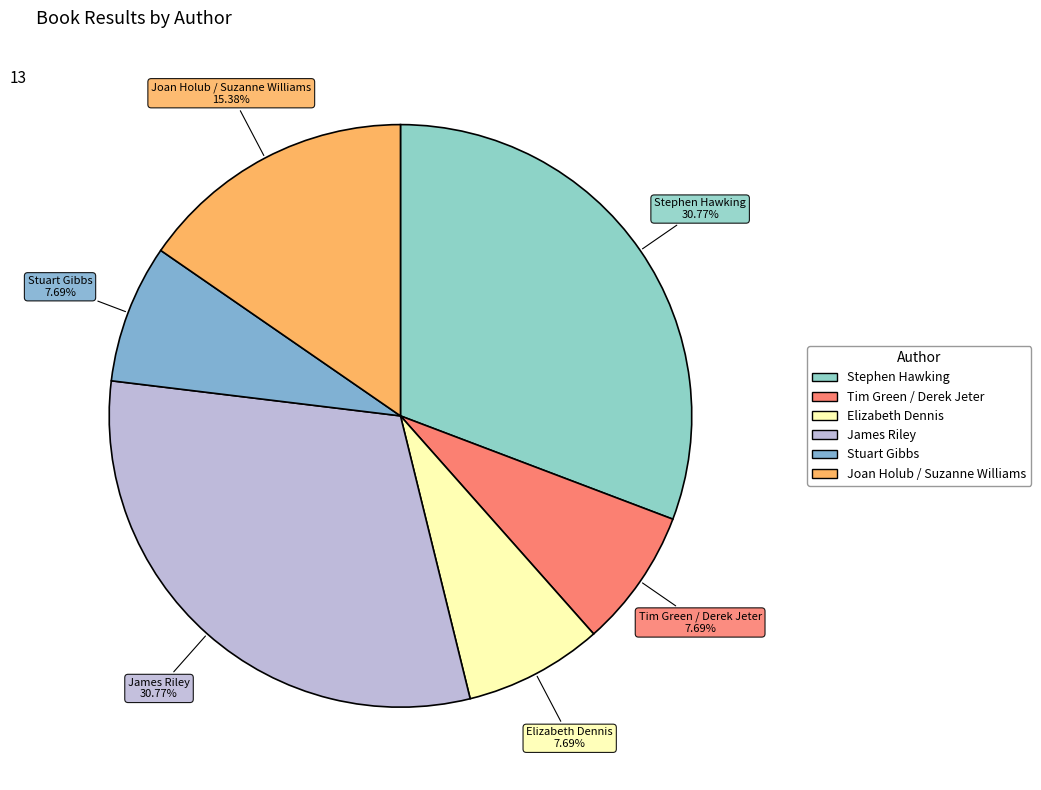

Does any single category account for the majority?

No